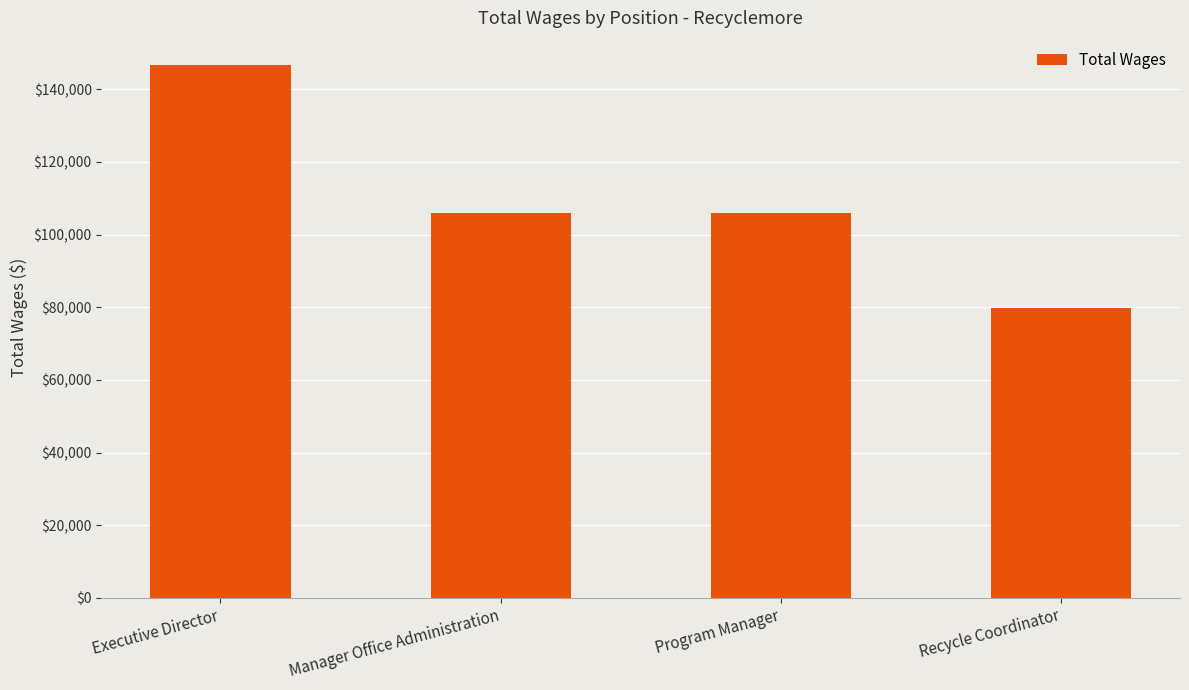

What is the minimum value shown in the chart?

79752